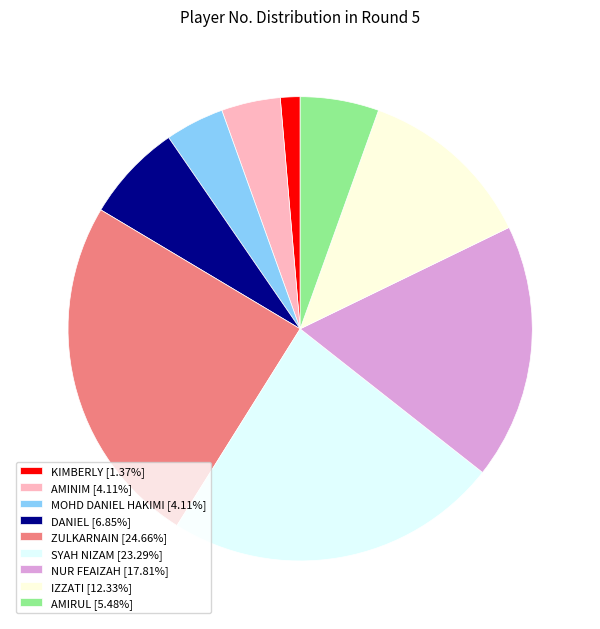

Count the number of slices in the pie.

9